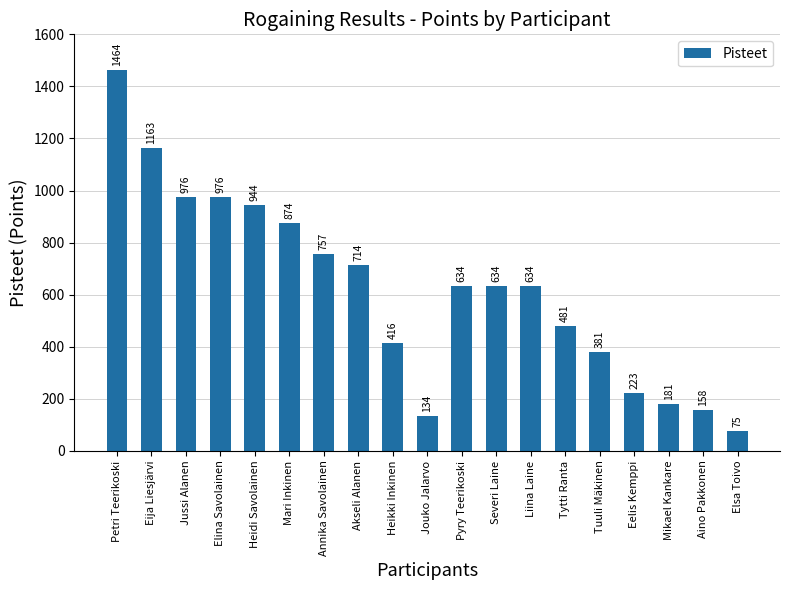

Which has a higher value, Severi Laine or Heikki Inkinen?

Severi Laine